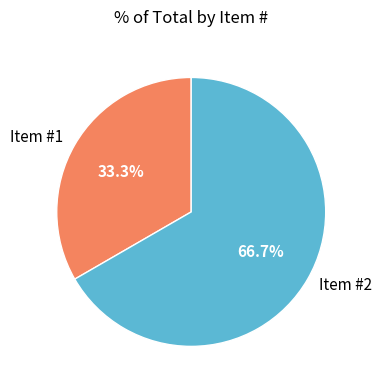

What is the smallest slice in the pie chart?

Item #1